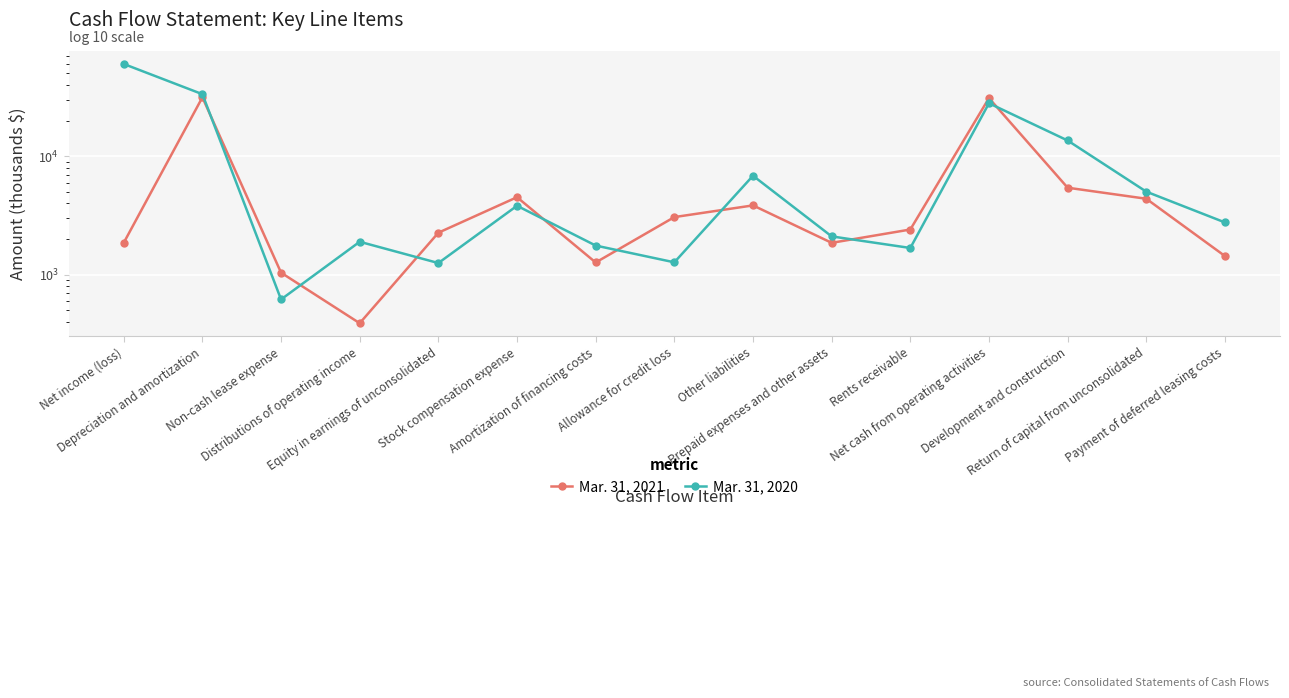

Which series has the widest spread of values?

Mar. 31, 2020